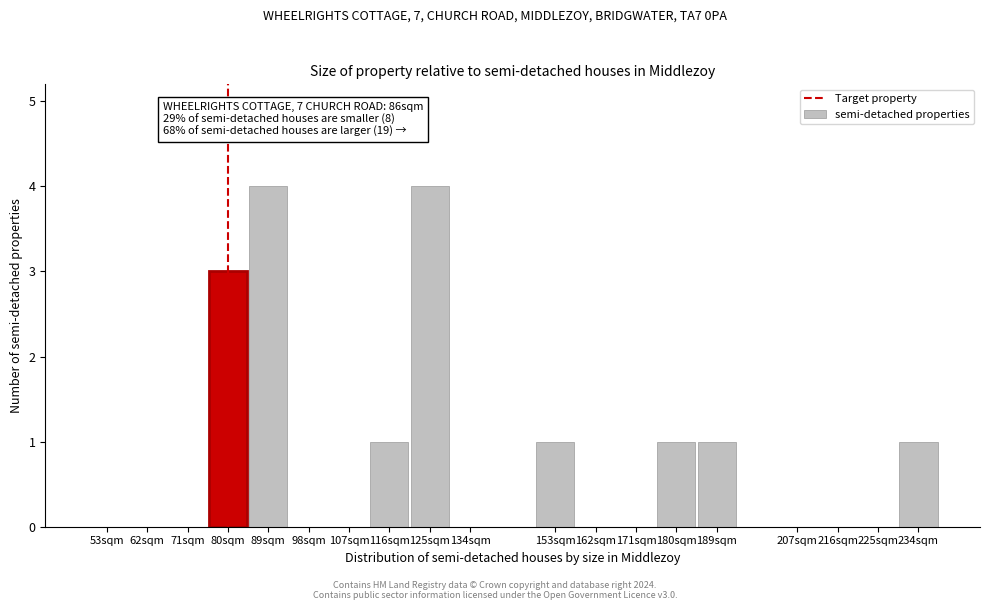

Reading right to left, what are all the values shown in this chart?

234sqm=1	225sqm=0	216sqm=0	207sqm=0	189sqm=1	180sqm=1	171sqm=0	162sqm=0	153sqm=1	134sqm=0	125sqm=4	116sqm=1	107sqm=0	98sqm=0	89sqm=4	80sqm=3	71sqm=0	62sqm=0	53sqm=0